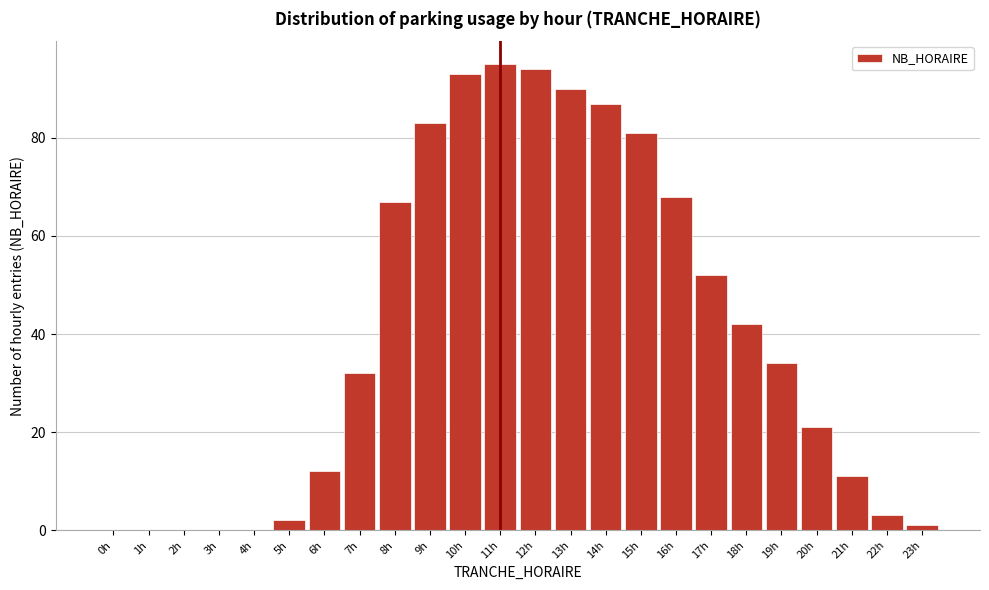

Reading left to right, list all the values displayed in this chart.

0h=0	1h=0	2h=0	3h=0	4h=0	5h=2	6h=12	7h=32	8h=67	9h=83	10h=93	11h=95	12h=94	13h=90	14h=87	15h=81	16h=68	17h=52	18h=42	19h=34	20h=21	21h=11	22h=3	23h=1